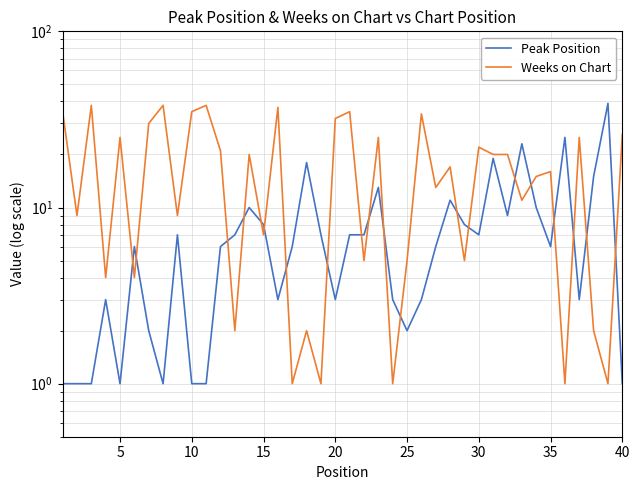

What are all the series names shown in the legend?

Peak Position, Weeks on Chart